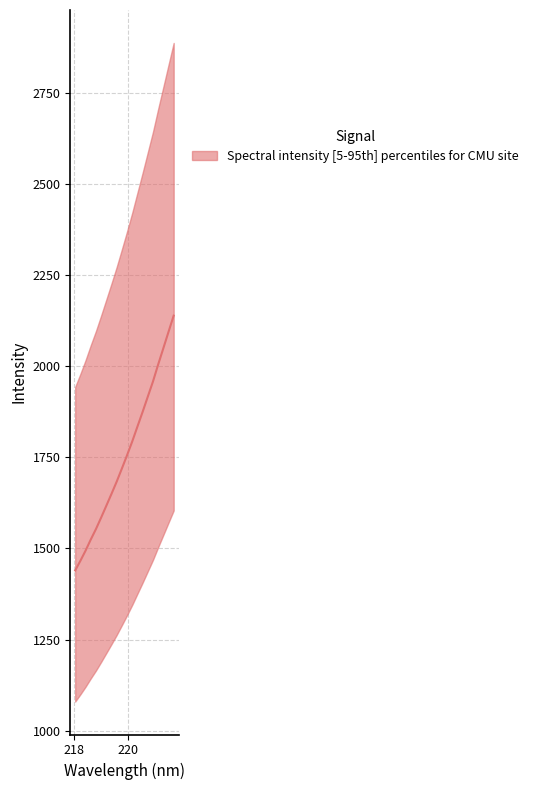

What is the difference between the maximum and minimum values?

699.5